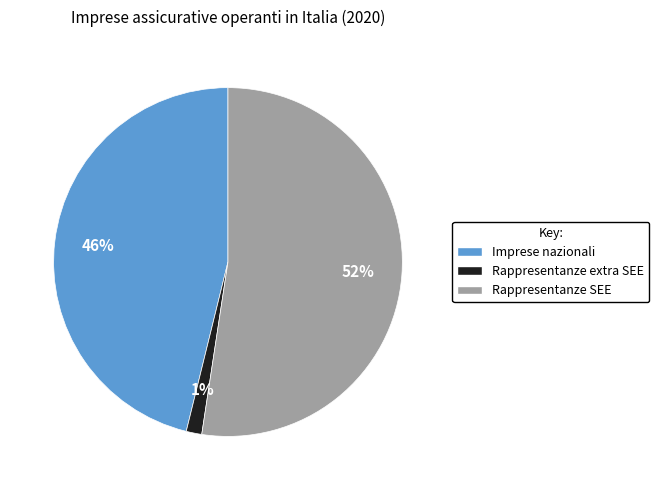

To the nearest percent, what percentage of the pie is Rappresentanze extra SEE?

1%